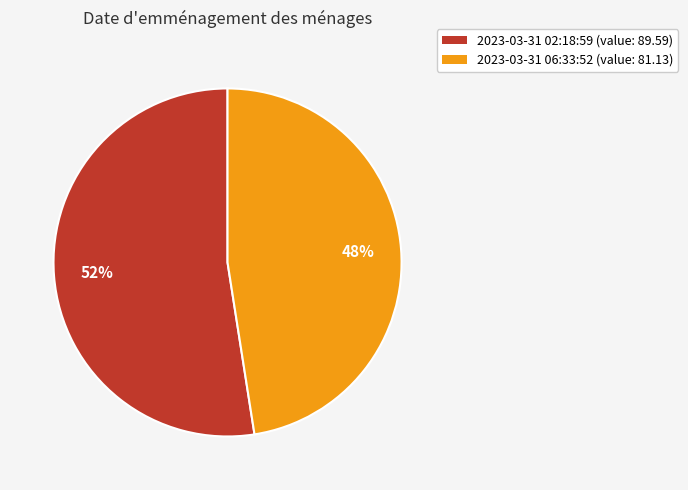

To the nearest percent, what is the average slice percentage?

50%